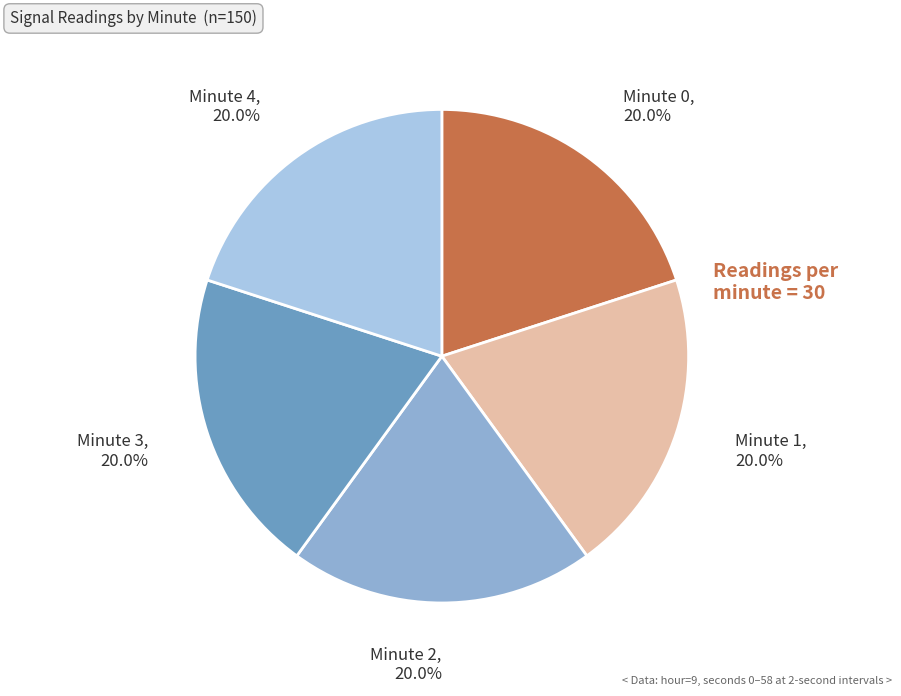

Do Minute 0 and Minute 2 together represent more than half of the pie?

No